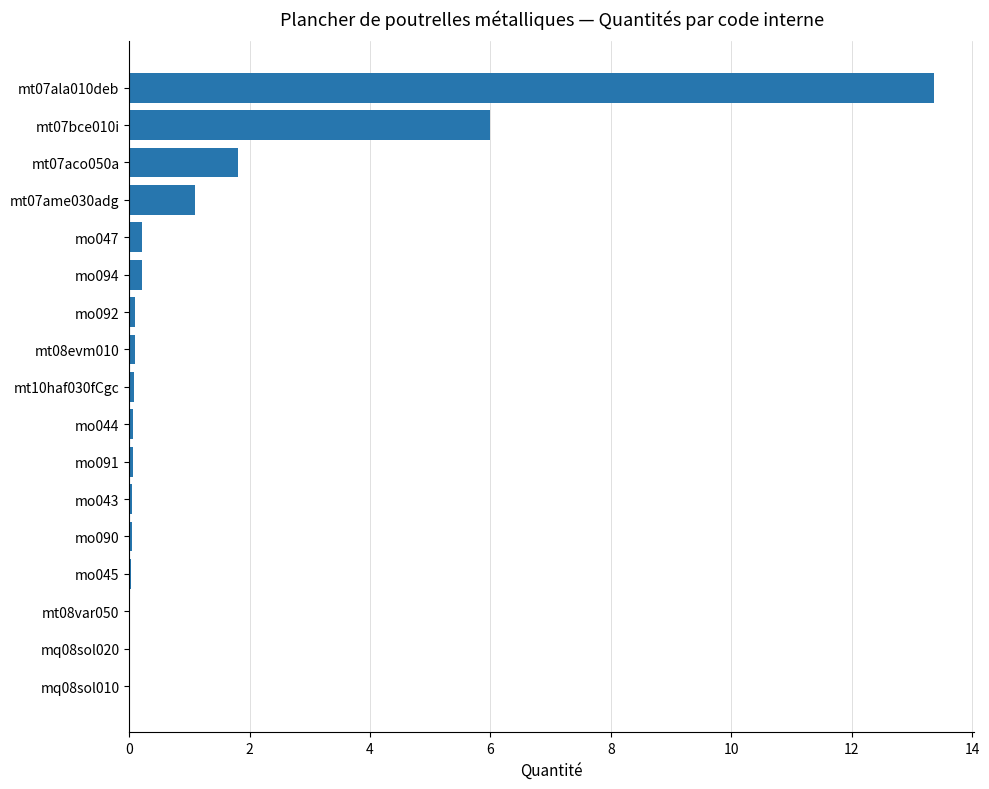

What is the sum of all values?

23.2